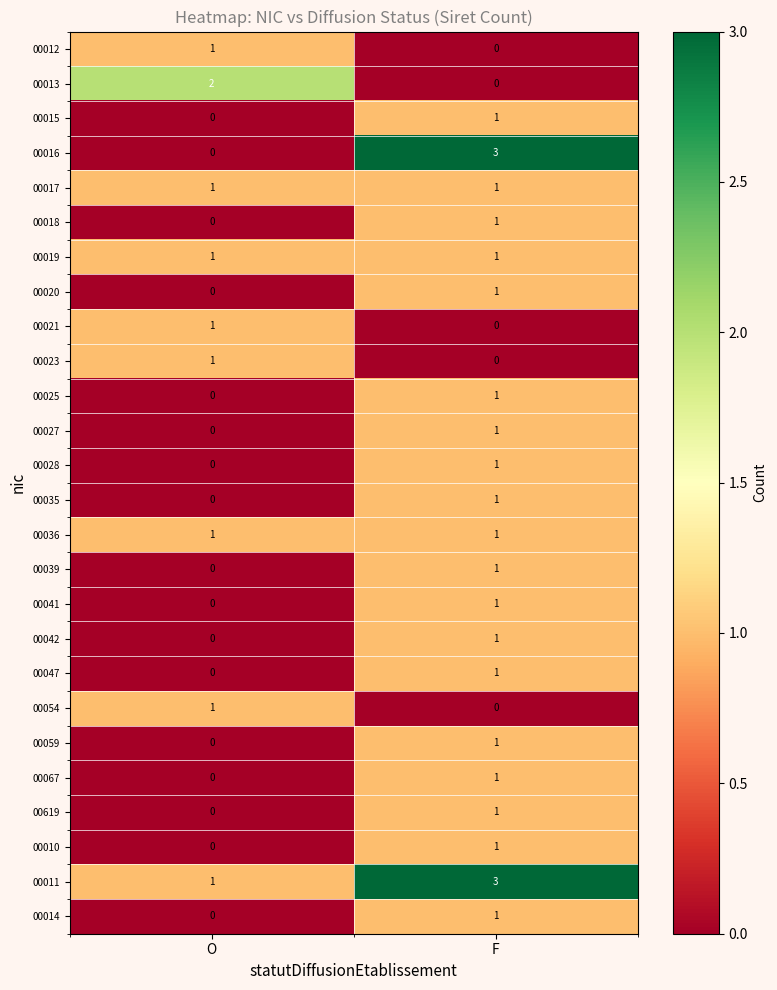

Which series changed the most between O and F?

00016